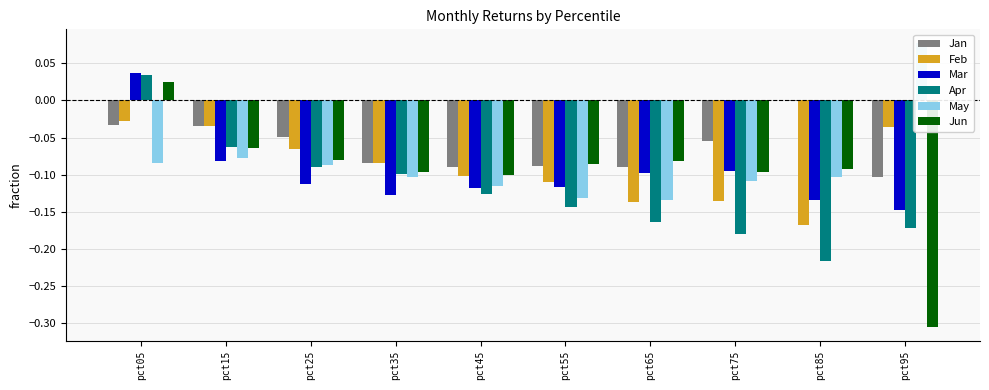

What is the value of the Mar bar at the 4th from the left?

-0.1